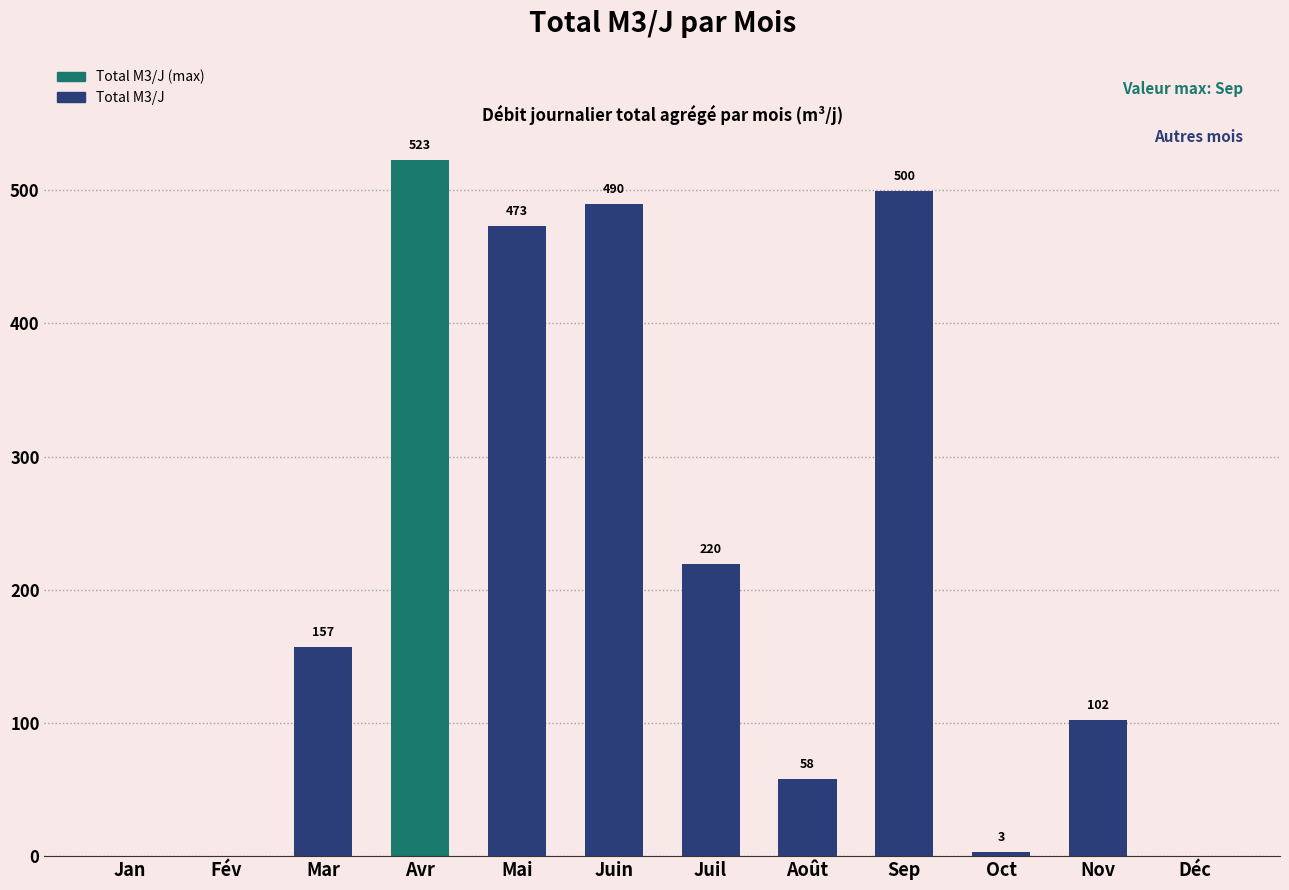

Where does the data first go above 156?

Mar